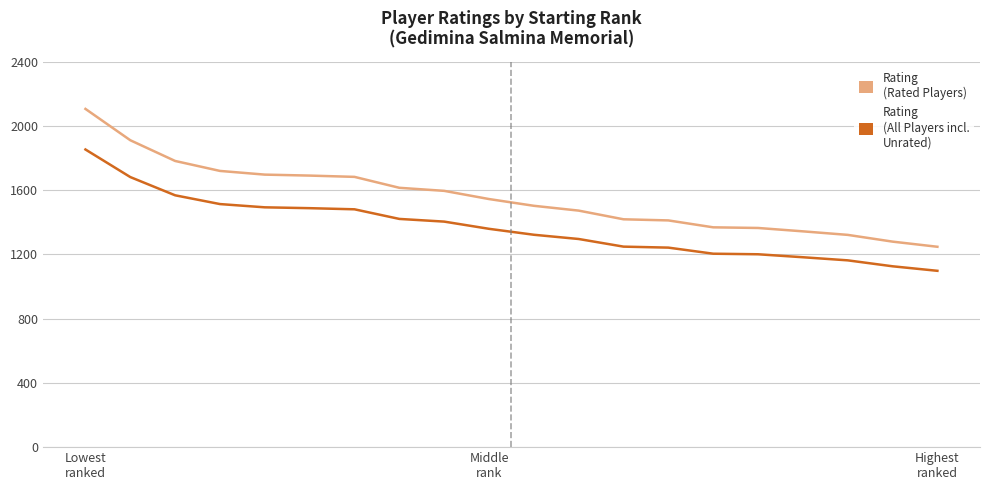

True or false: Rating (Rated Players) and Rating (All Players incl. Unrated) intersect in this chart.

False